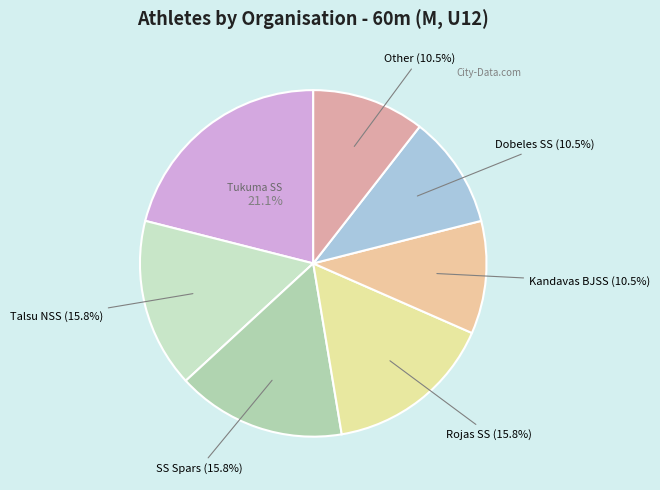

How many slices are in this pie chart?

7